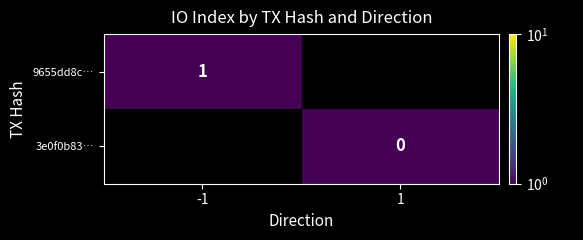

How many series are shown in this chart?

2